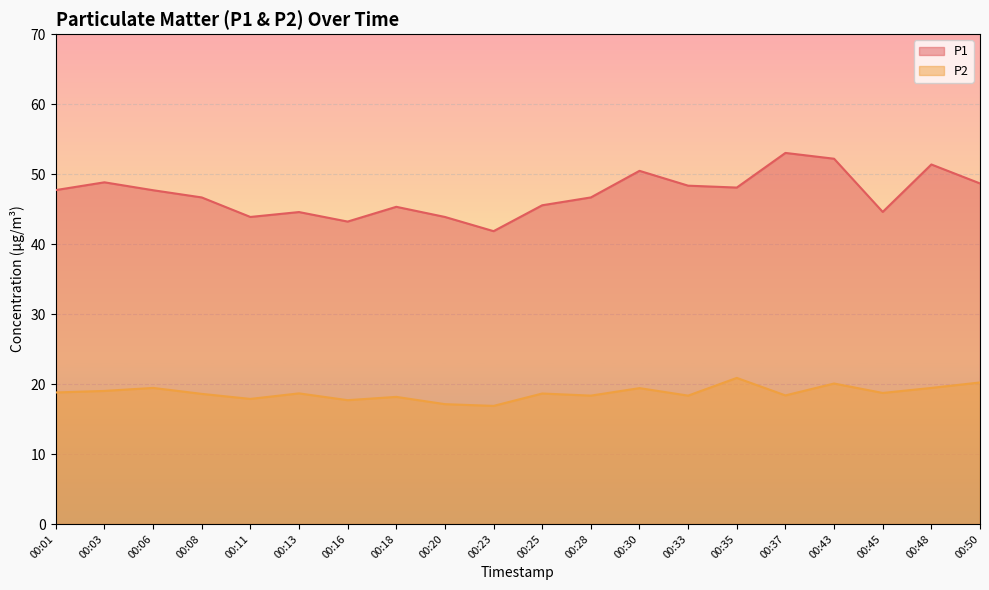

Rank the categories by P1 value from highest to lowest.

00:37, 00:43, 00:48, 00:30, 00:03, 00:50, 00:33, 00:35, 00:01, 00:06, 00:08, 00:28, 00:25, 00:18, 00:45, 00:13, 00:11, 00:20, 00:16, 00:23